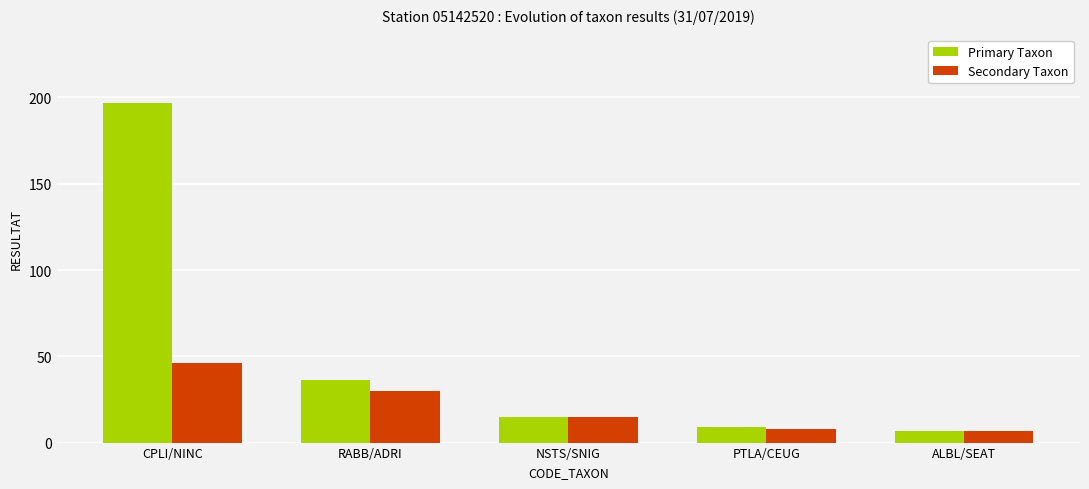

Rank the series at RABB/ADRI from lowest to highest value.

Secondary Taxon, Primary Taxon